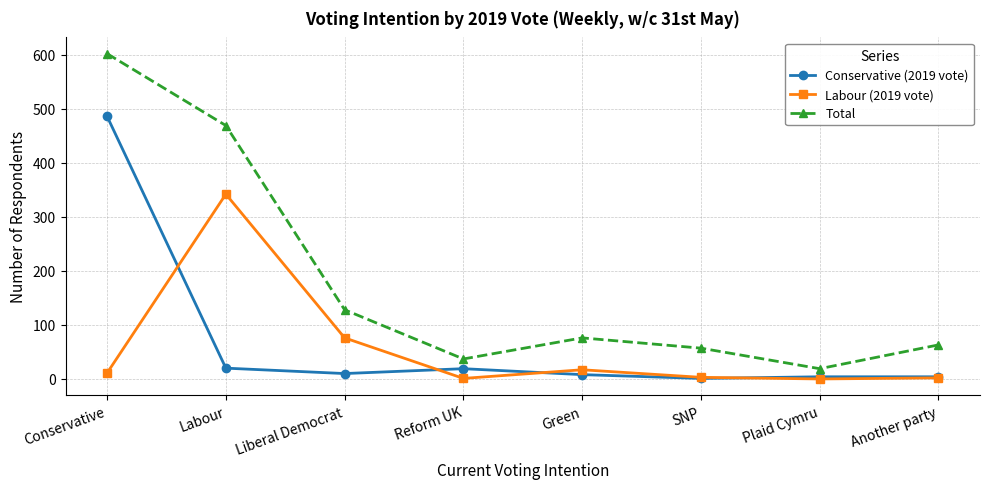

The Conservative (2019 vote) series shows 486 at Conservative. True or false?

True